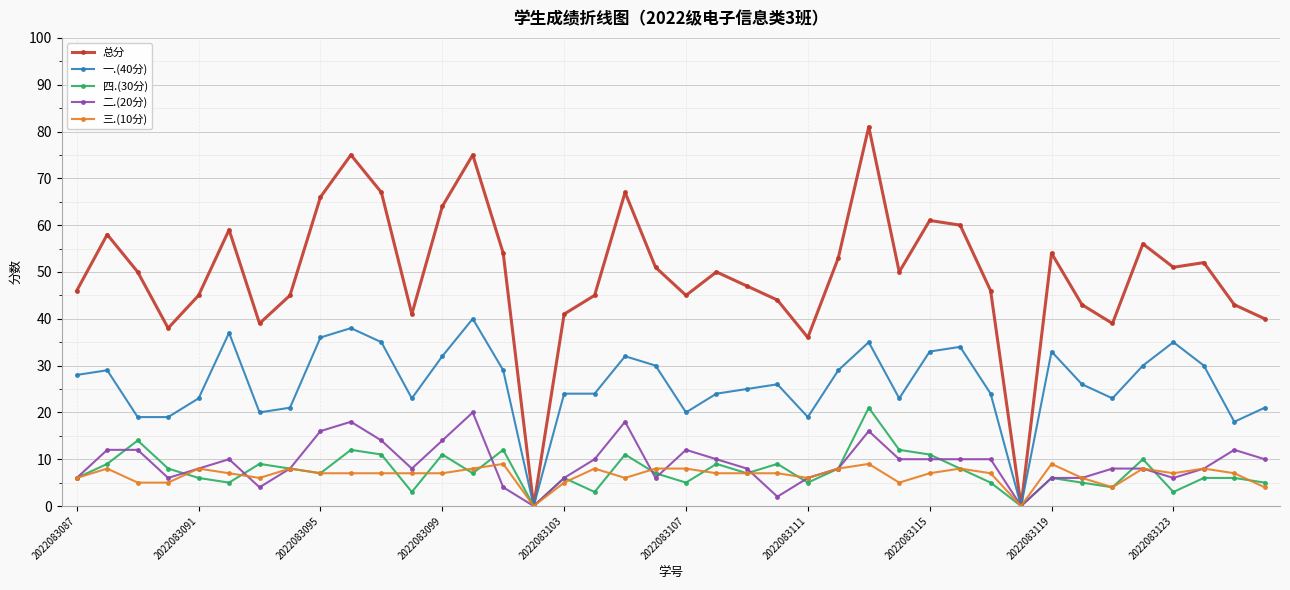

List the series in order of their peak value, highest first.

总分, 一.(40分), 四.(30分), 二.(20分), 三.(10分)